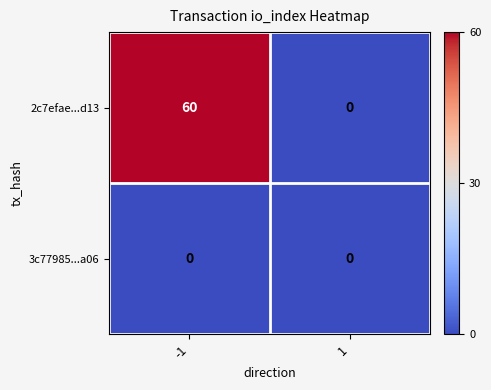

What is the difference between the maximum and minimum values in the 2c7efae...d13 series?

60